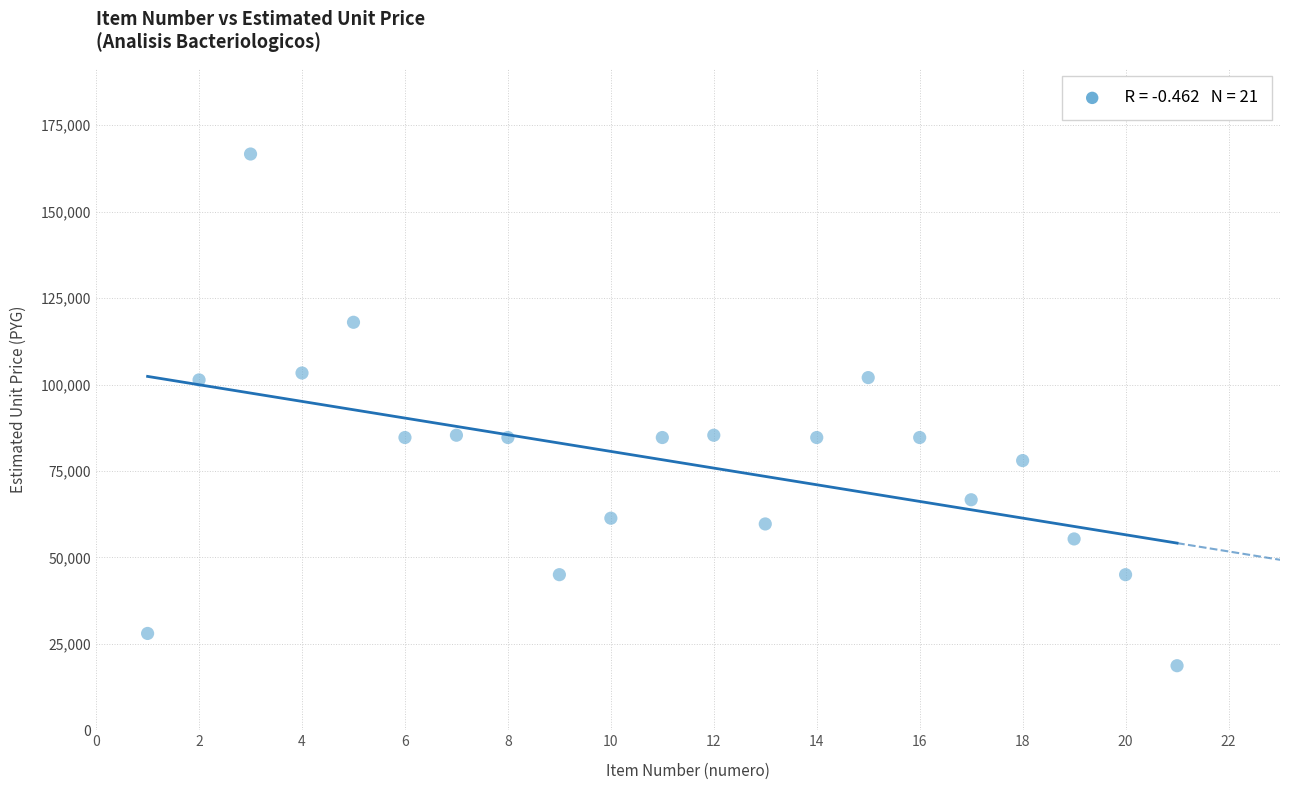

What is the range of Y values (max minus min)?

148000